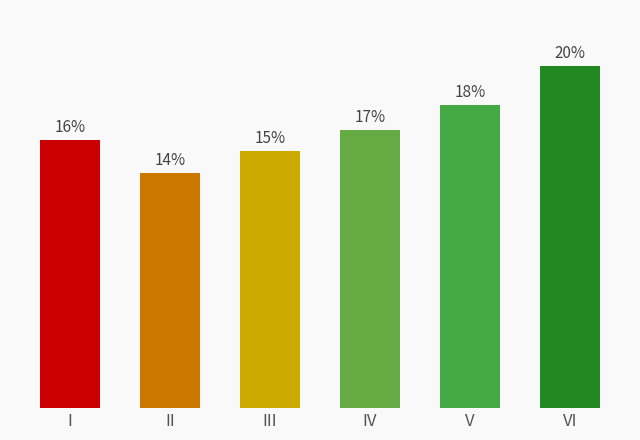

True or false: the data shows 324.8 at I.

False